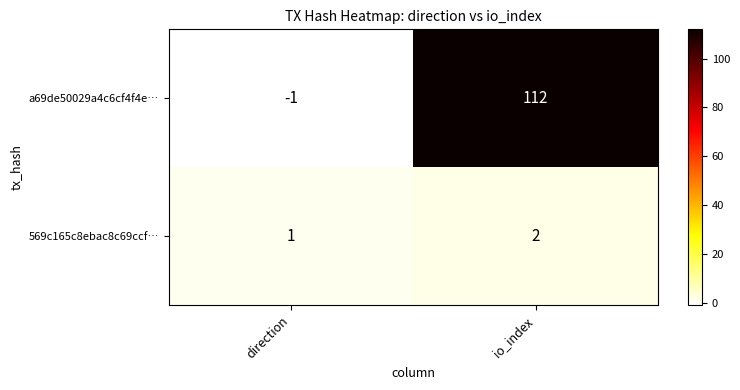

The 569c165c8ebac8c69ccf… series shows 2 at io_index. True or false?

True